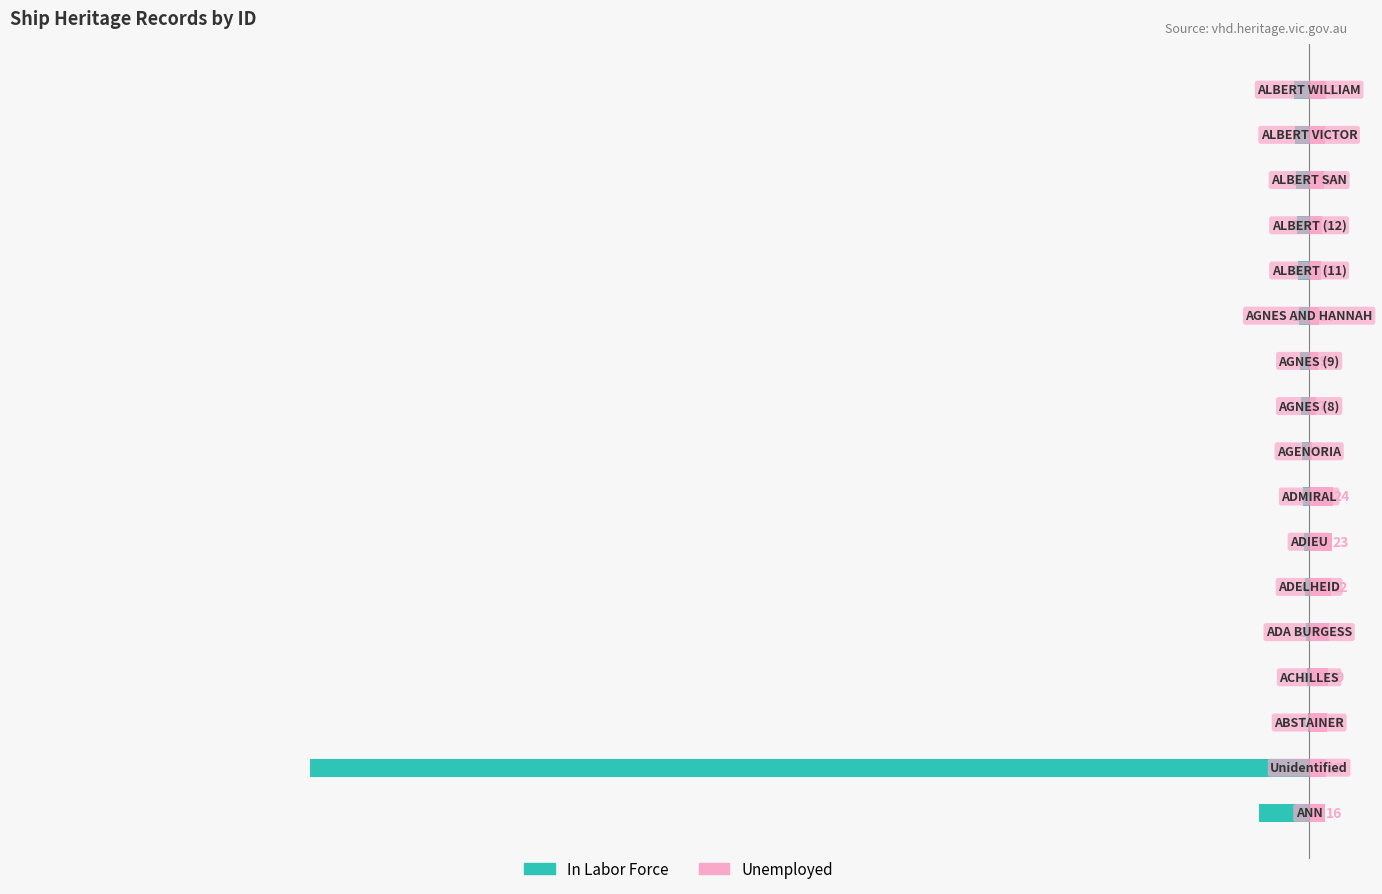

What is the sum of the Unemployed values at 11 and 16?

27